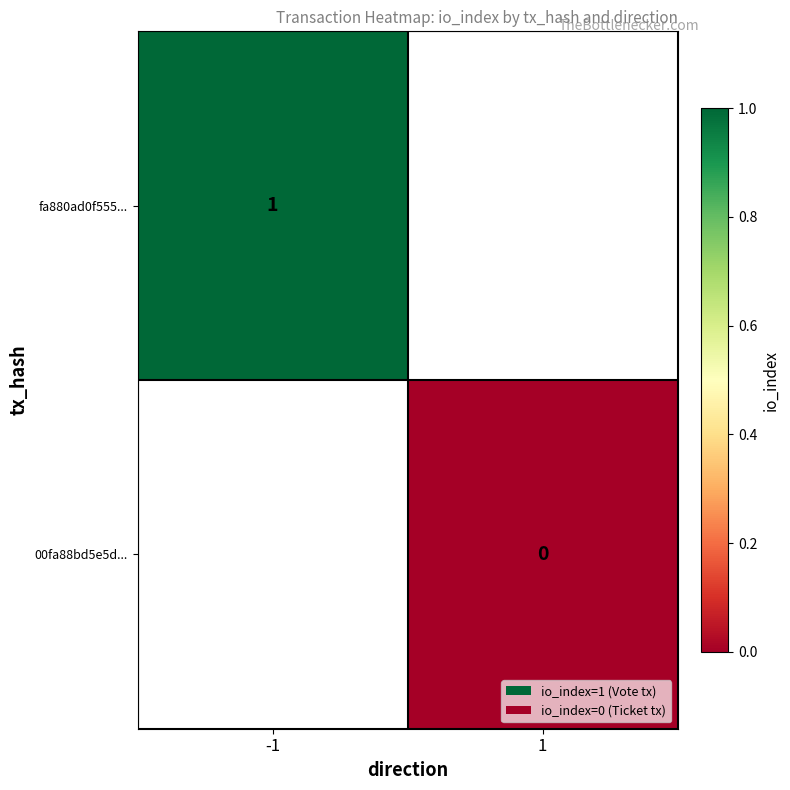

True or false: fa880ad0f555... has a value of 2 at -1.

False